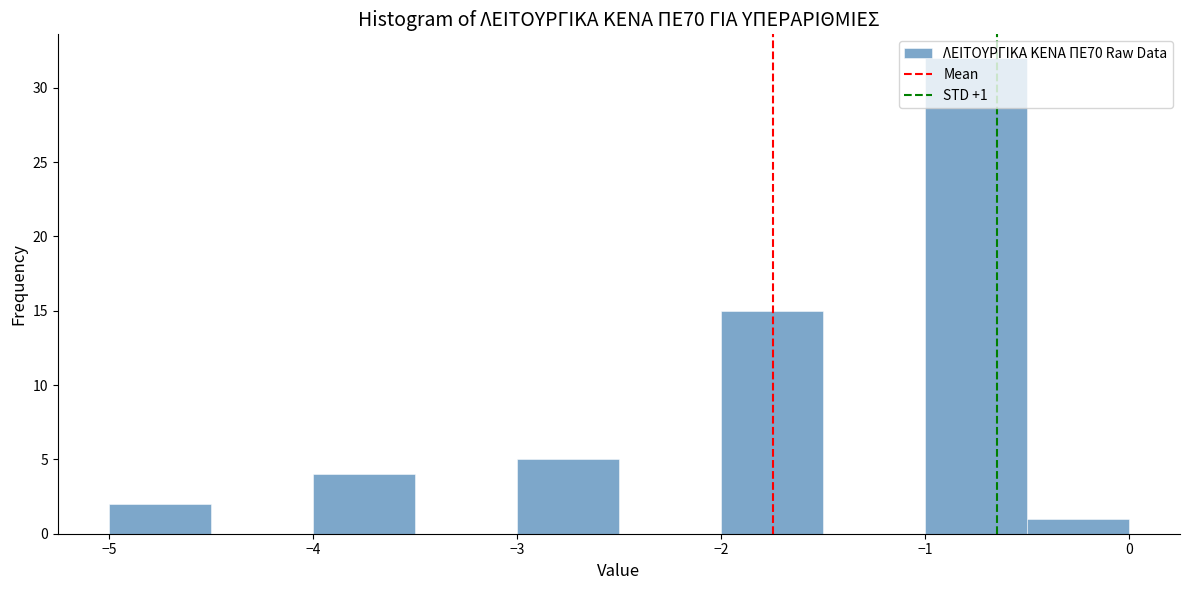

Which range on the x-axis has the tallest bar?

-1.0 to -0.5